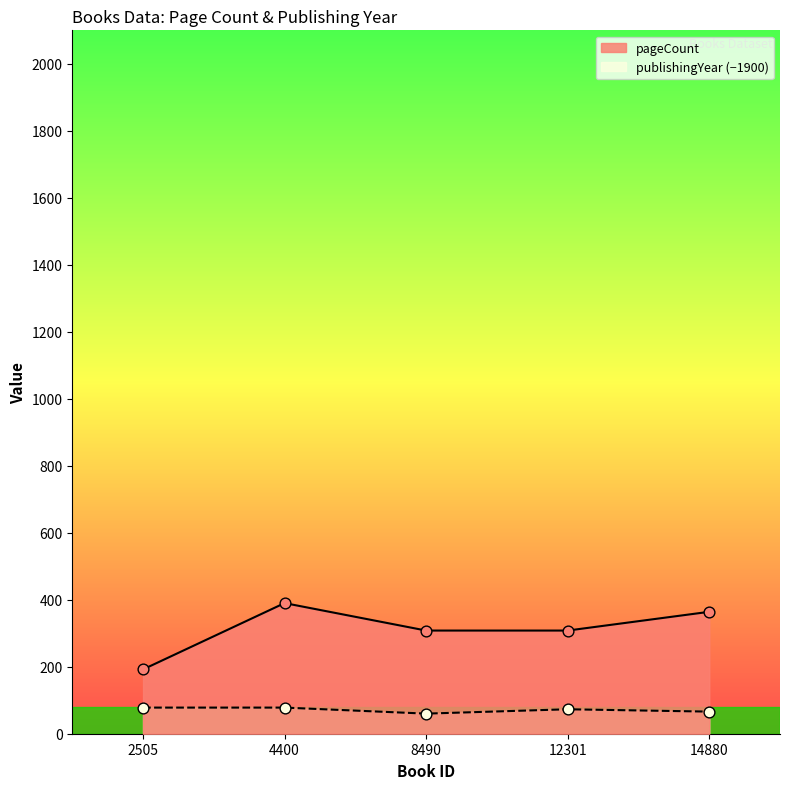

Which series contains the lowest Y value?

publishingYear